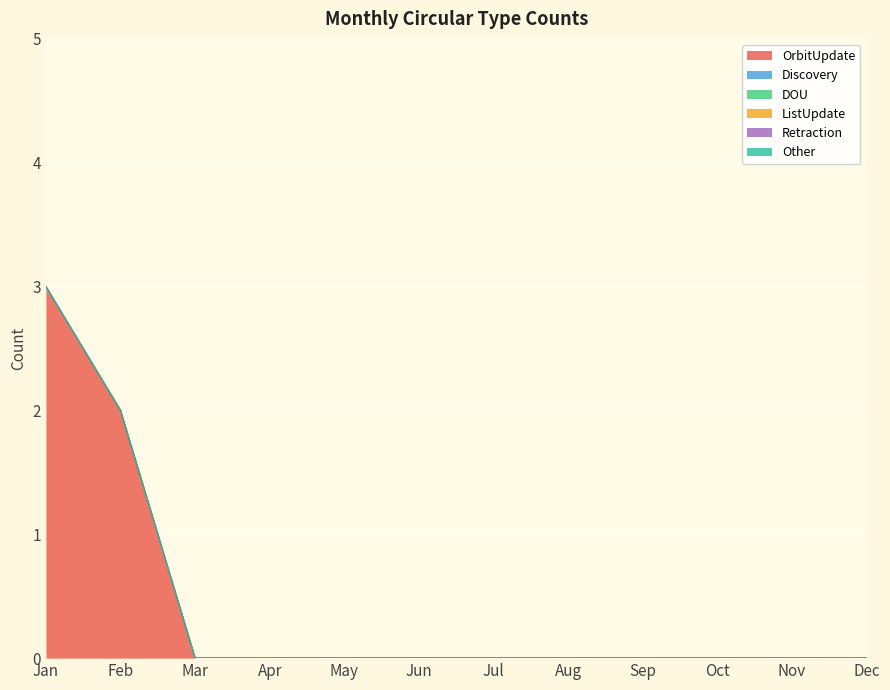

Which label corresponds to the smallest value in the chart?

Mar